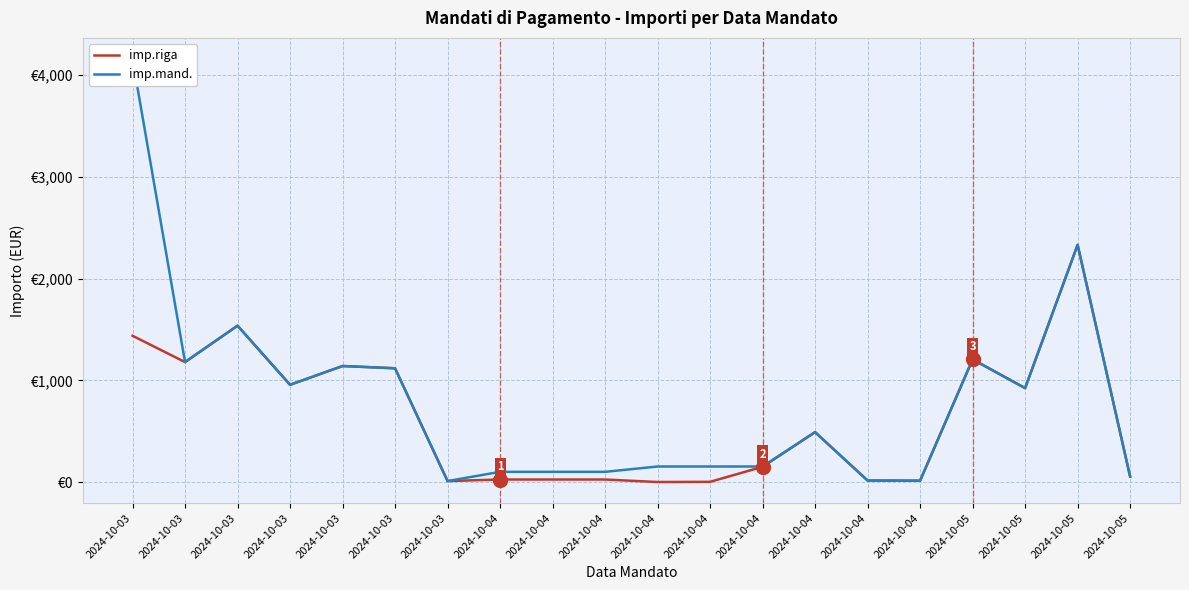

What is the difference between the maximum and minimum values in the imp.mand. series?

4148.1